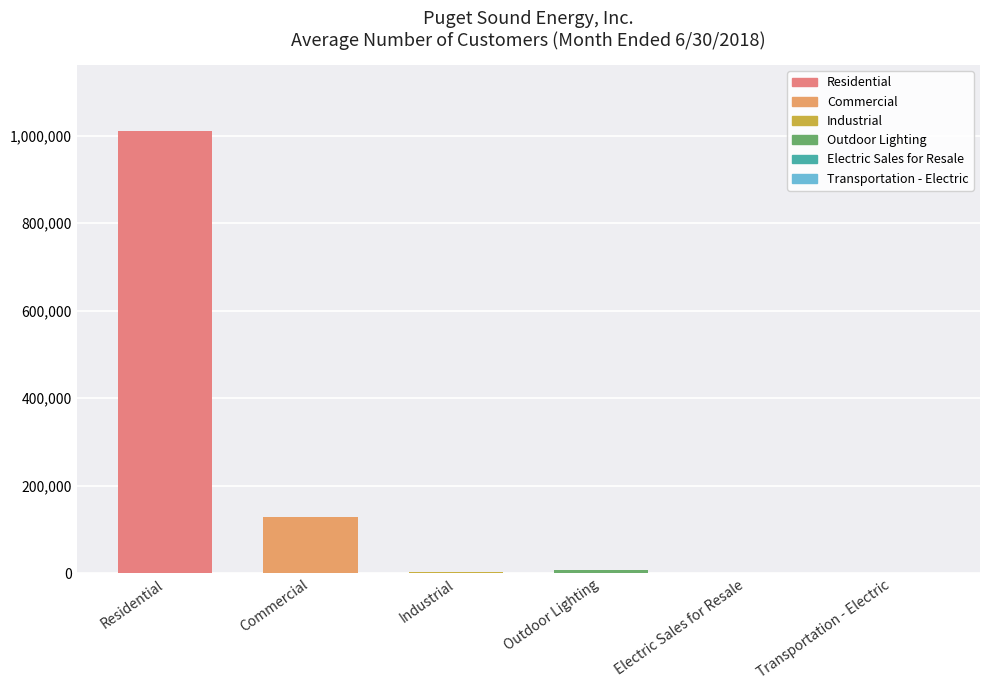

What is the sum of the values at Transportation - Electric and Electric Sales for Resale?

24